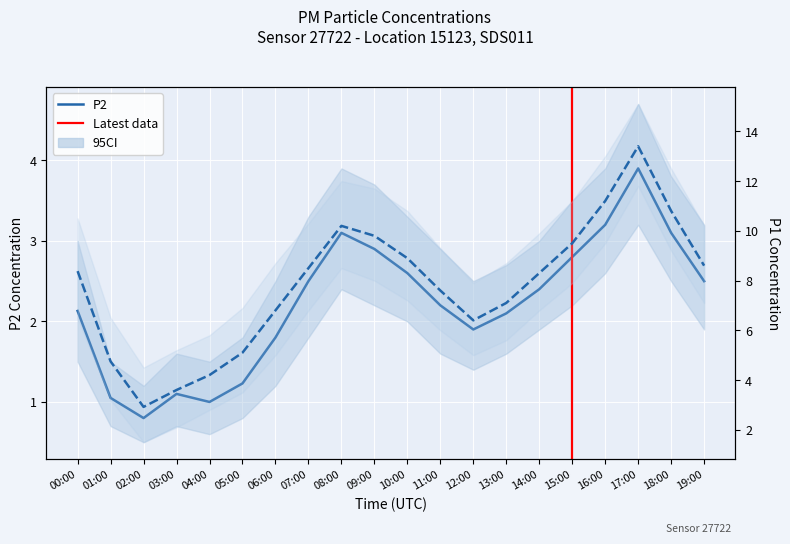

Which series has the largest total across all categories?

P1